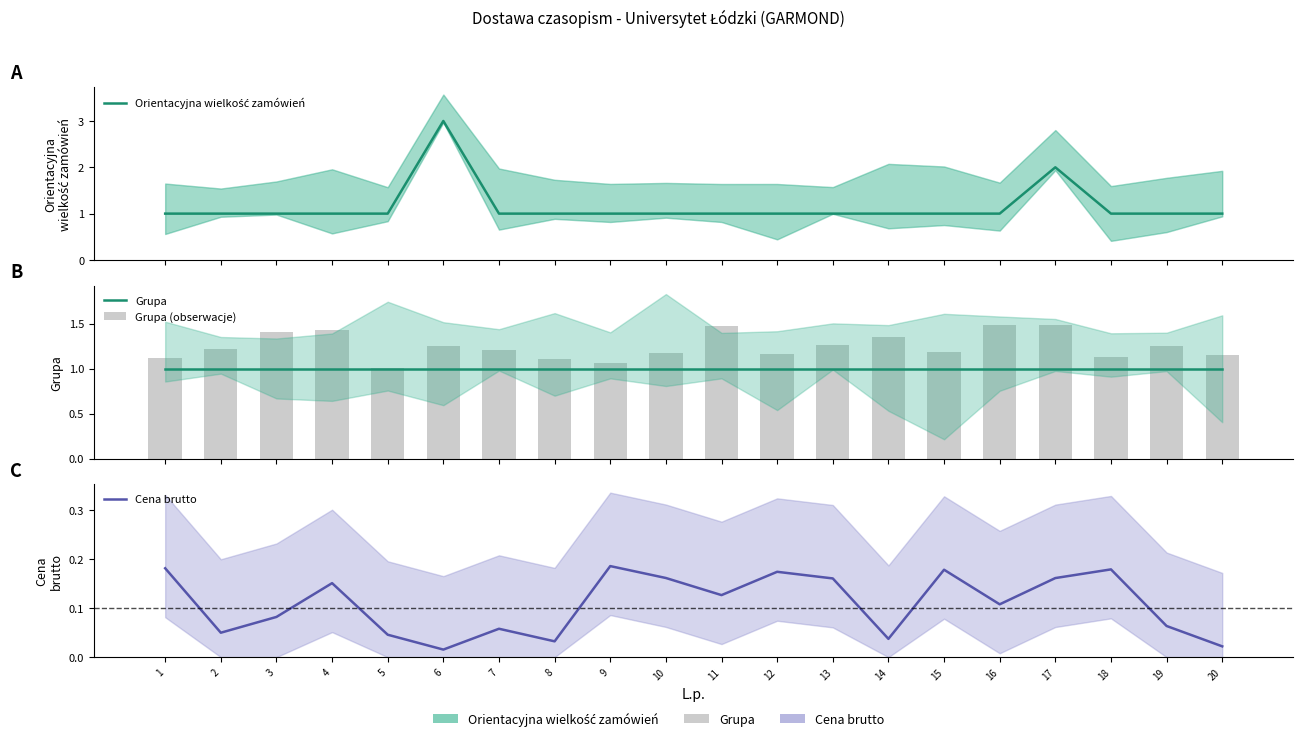

What is the lowest value of the Grupa (obserwacje) series?

1.0